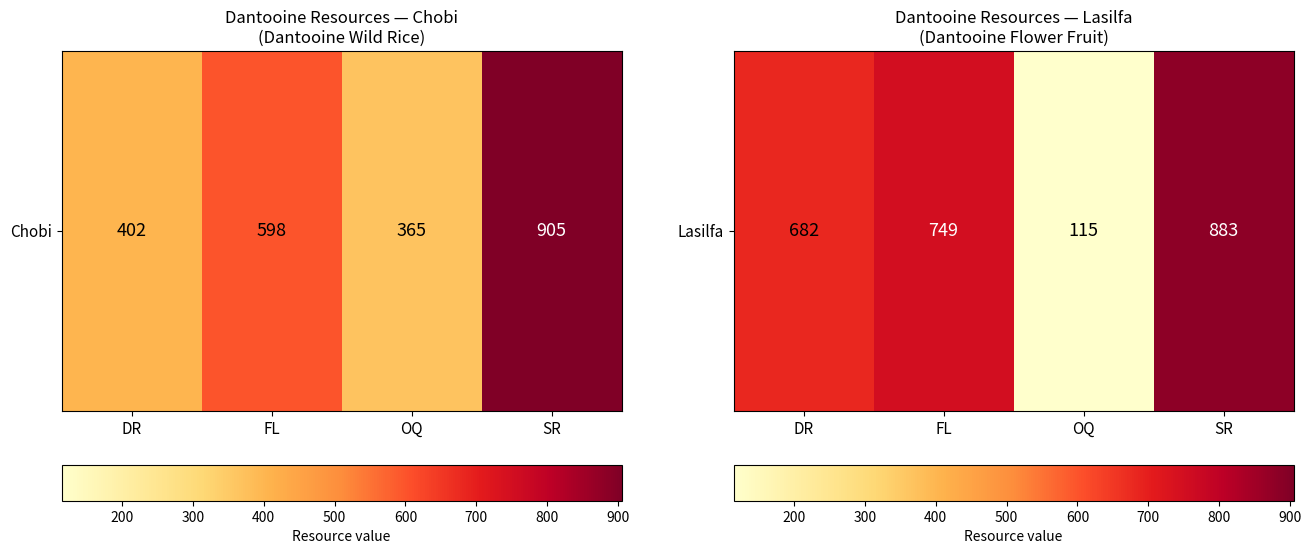

At which category does the chart reach its minimum across all series?

OQ